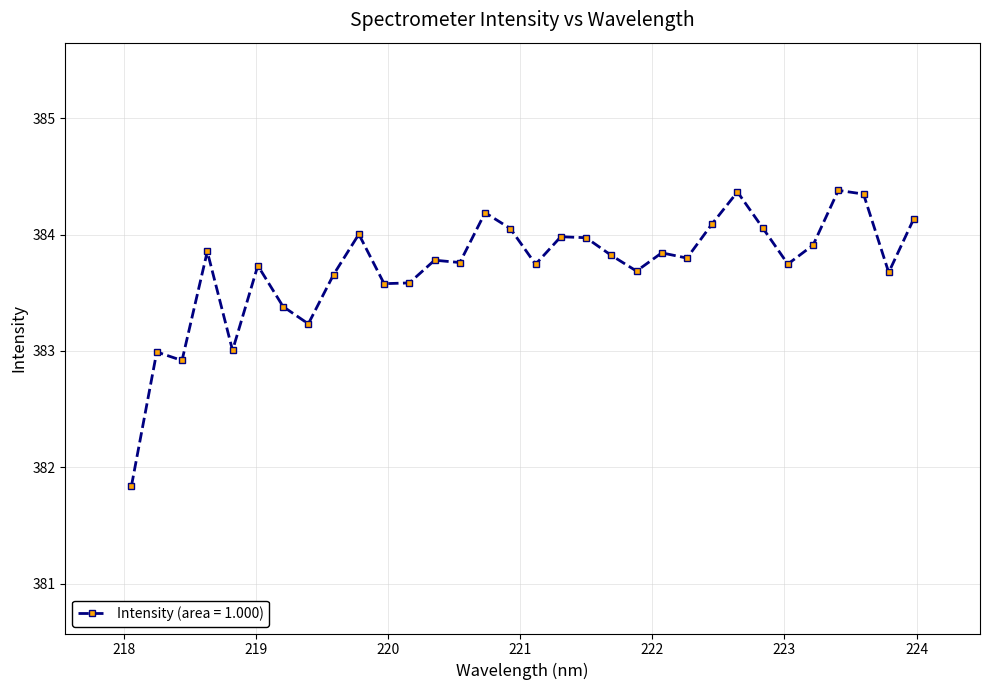

What is the smallest value displayed?

381.8